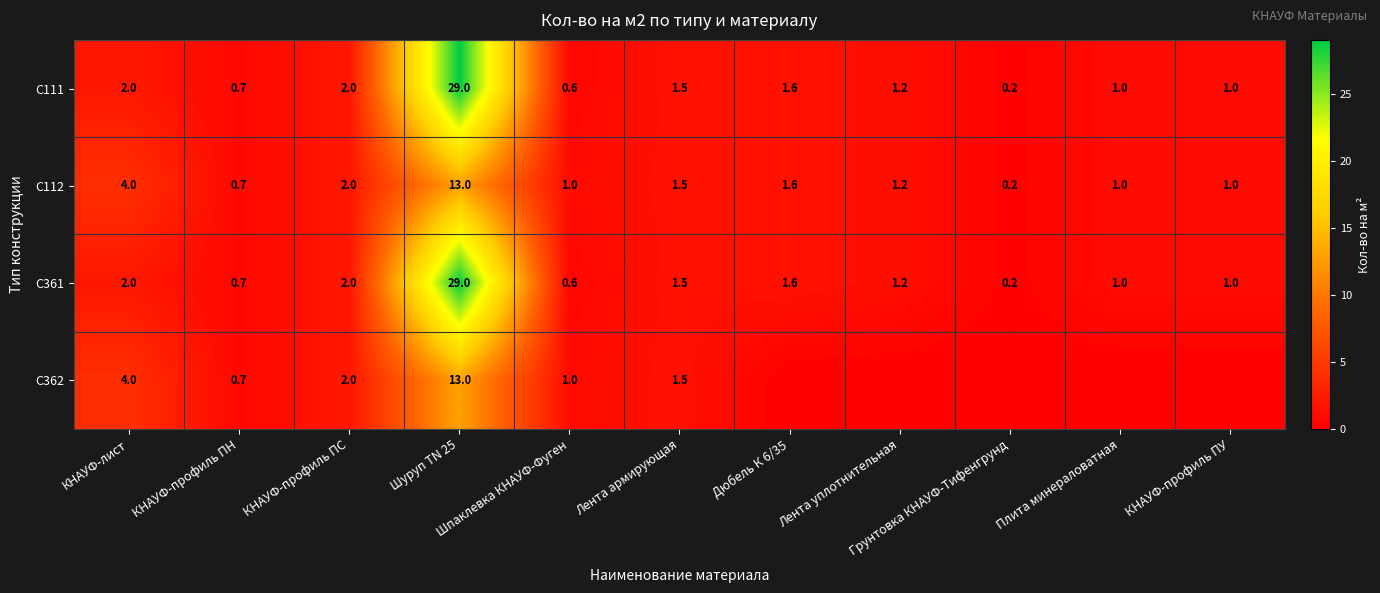

Is it true that C361 equals 14.6 at Шуруп TN 25?

False